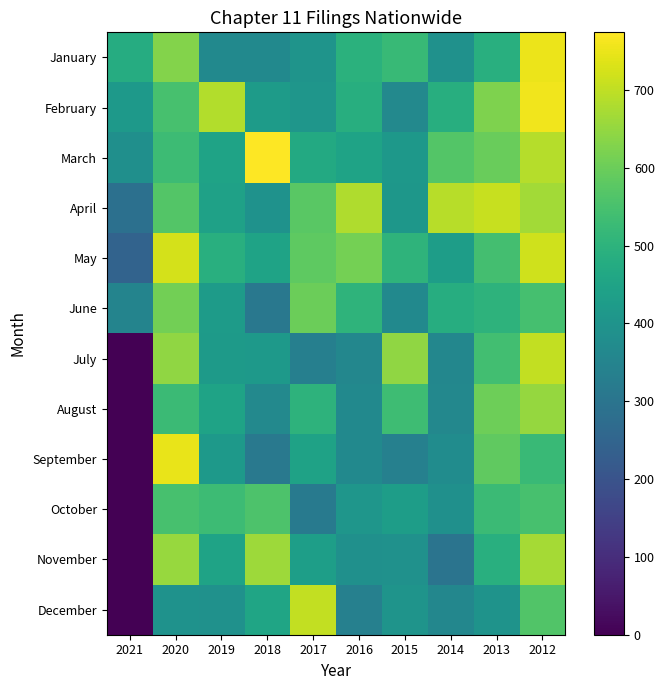

Reading left to right, list all the values displayed in this chart.

January: 2021=479	2020=631	2019=366	2018=367	2017=402	2016=494	2015=523	2014=392	2013=488	2012=750
February: 2021=420	2020=548	2019=685	2018=425	2017=407	2016=485	2015=364	2014=485	2013=623	2012=757
March: 2021=386	2020=530	2019=449	2018=774	2017=471	2016=450	2015=414	2014=567	2013=598	2012=687
April: 2021=287	2020=567	2019=444	2018=394	2017=576	2016=681	2015=409	2014=690	2013=710	2012=666
May: 2021=246	2020=725	2019=487	2018=448	2017=581	2016=613	2015=502	2014=431	2013=542	2012=717
June: 2021=349	2020=609	2019=424	2018=310	2017=601	2016=503	2015=366	2014=483	2013=499	2012=545
July: 2021=0	2020=644	2019=423	2018=415	2017=333	2016=359	2015=645	2014=359	2013=540	2012=704
August: 2021=0	2020=528	2019=450	2018=364	2017=499	2016=368	2015=534	2014=360	2013=604	2012=653
September: 2021=0	2020=749	2019=420	2018=312	2017=446	2016=366	2015=337	2014=377	2013=584	2012=525
October: 2021=0	2020=550	2019=530	2018=557	2017=317	2016=406	2015=431	2014=390	2013=528	2012=550
November: 2021=0	2020=654	2019=449	2018=662	2017=435	2016=387	2015=392	2014=298	2013=488	2012=670
December: 2021=0	2020=394	2019=392	2018=456	2017=703	2016=338	2015=401	2014=357	2013=397	2012=565